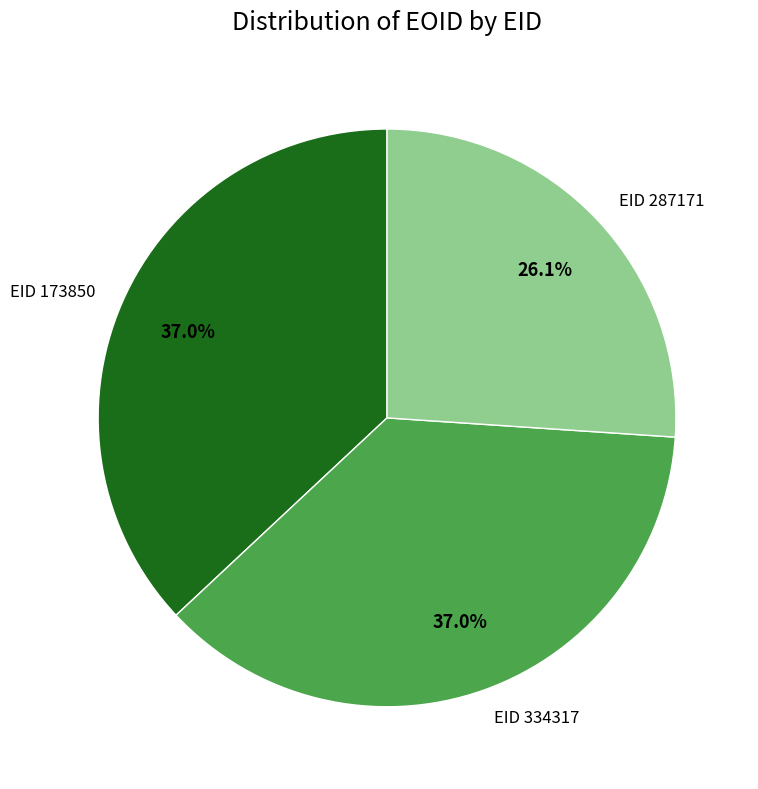

What is the total percentage of EID 287171 and EID 173850?

63.0%